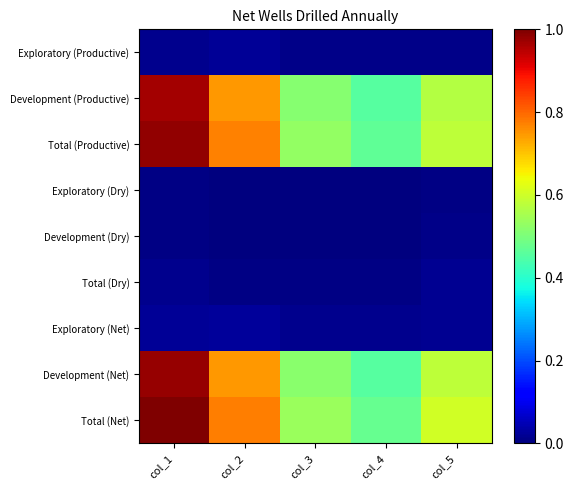

Reading left to right, extract all data points from this chart.

Exploratory (Productive): col_1=0.0	col_2=0.0	col_3=0.0	col_4=0.0	col_5=0.0
Development (Productive): col_1=1.0	col_2=0.7	col_3=0.5	col_4=0.5	col_5=0.6
Total (Productive): col_1=1.0	col_2=0.8	col_3=0.5	col_4=0.5	col_5=0.6
Exploratory (Dry): col_1=0.0	col_2=0.0	col_3=0.0	col_4=0.0	col_5=0.0
Development (Dry): col_1=0.0	col_2=0.0	col_3=0.0	col_4=0.0	col_5=0.0
Total (Dry): col_1=0.0	col_2=0.0	col_3=0.0	col_4=0.0	col_5=0.0
Exploratory (Net): col_1=0.0	col_2=0.0	col_3=0.0	col_4=0.0	col_5=0.0
Development (Net): col_1=1.0	col_2=0.7	col_3=0.5	col_4=0.5	col_5=0.6
Total (Net): col_1=1.0	col_2=0.8	col_3=0.5	col_4=0.5	col_5=0.6